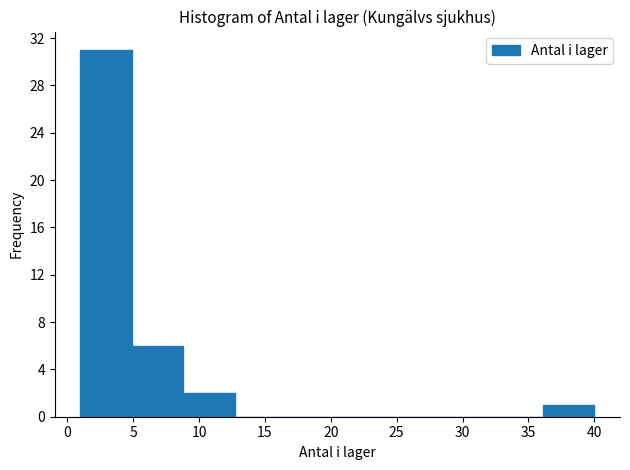

How tall is the bar that spans 36.1 to 40.0 on the x-axis? Neither the bar edges nor the heights are printed on the chart, so give them approximately, as read against the axes.

1